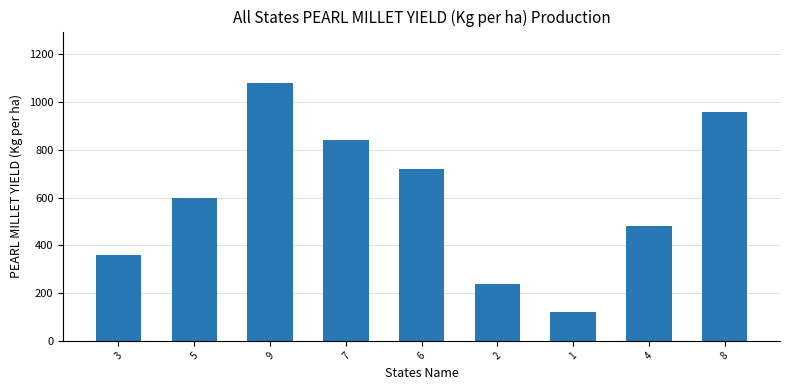

List the labels in order of value, largest first.

9, 8, 7, 6, 5, 4, 3, 2, 1